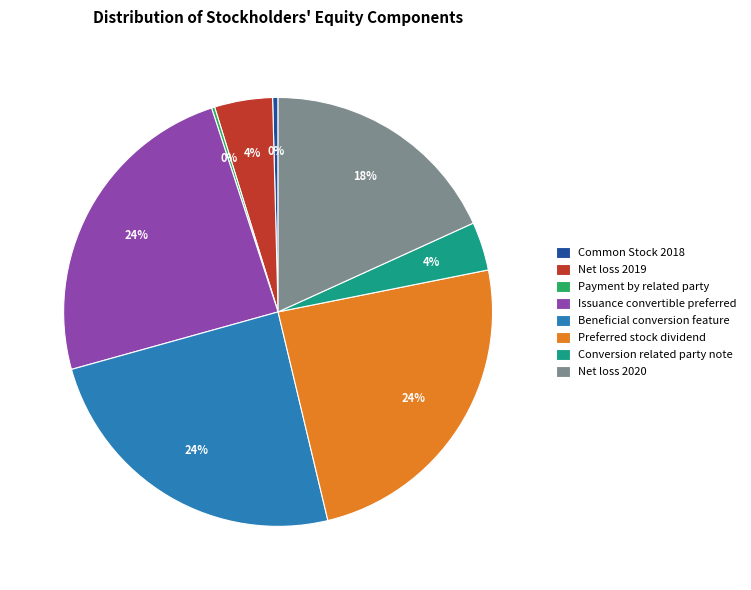

To the nearest percent, what is the combined percentage of Net loss 2019 and Beneficial conversion feature?

29%